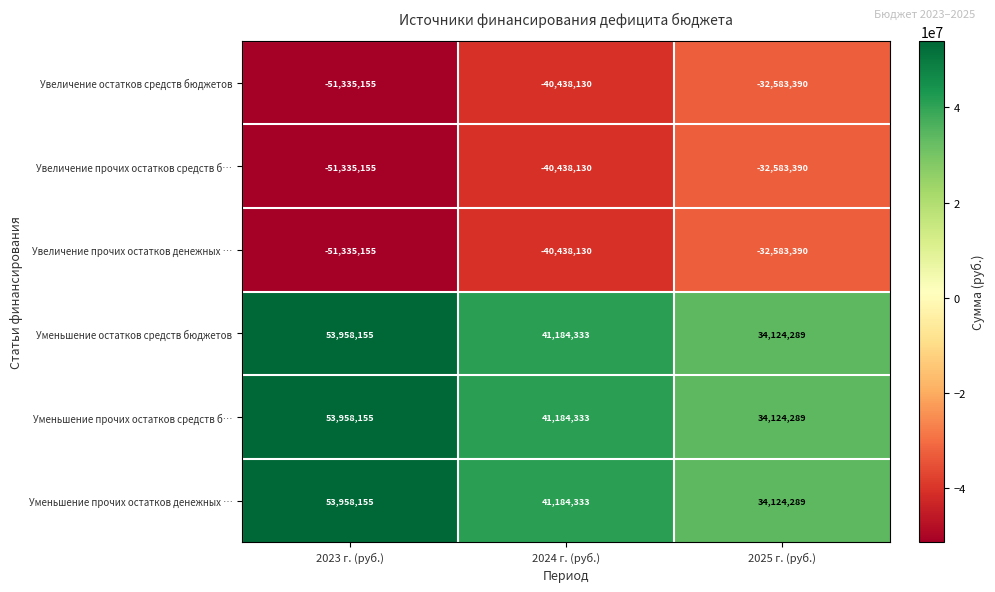

What is the spread (max minus min) of values at 2024 г. (руб.)?

81622463